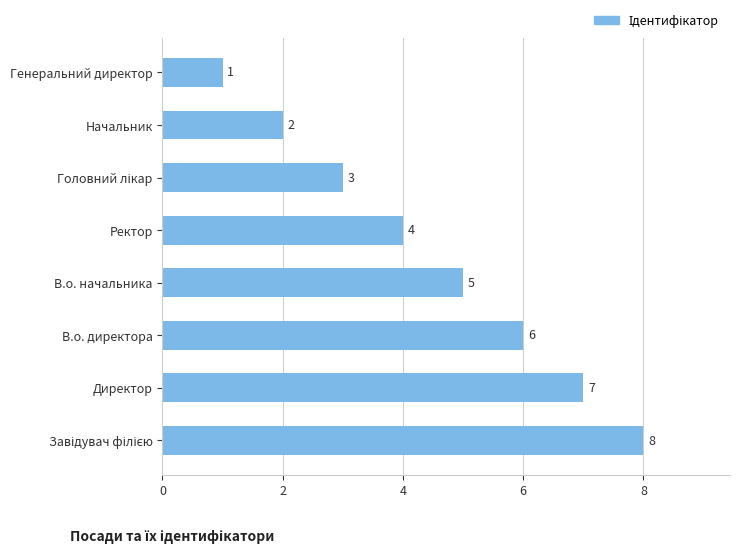

How many distinct data groups are displayed?

1